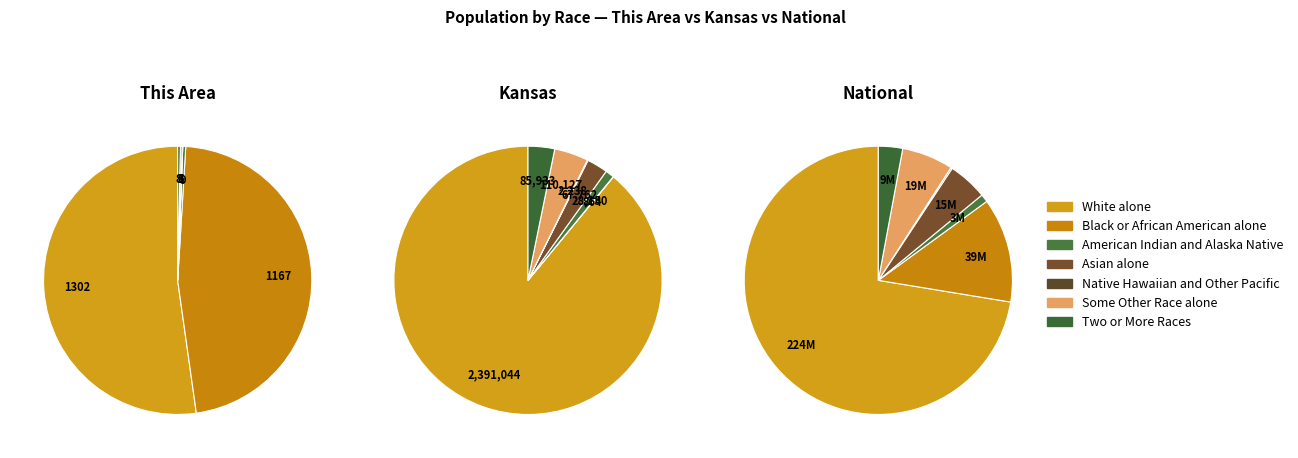

What percentage is the American Indian and Alaska Native slice, to the nearest percent?

1%